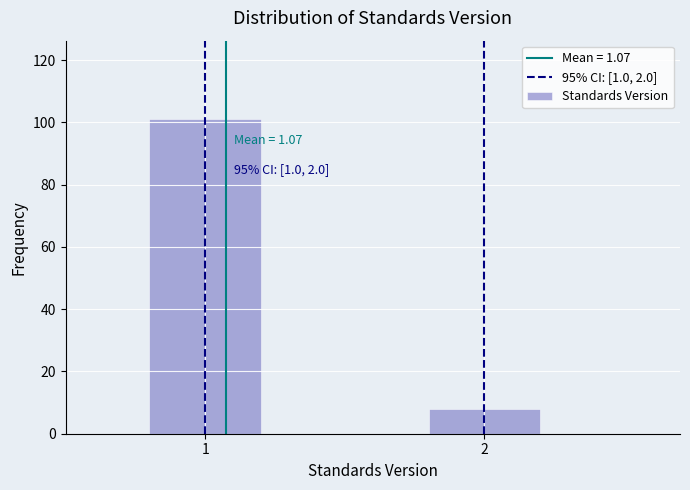

Reading right to left, what are all the values shown in this chart?

2=8	1=101